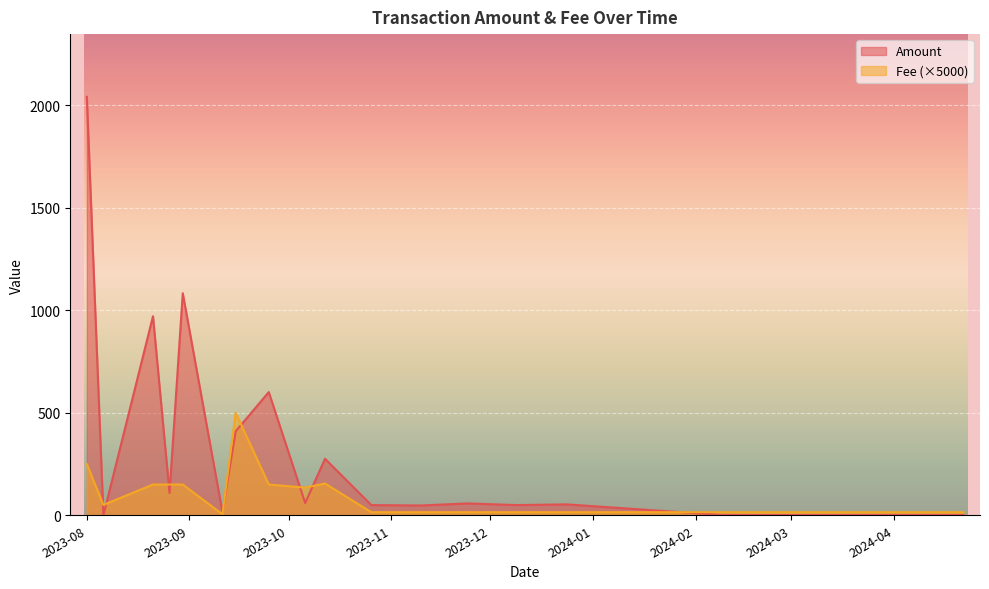

True or false: Fee has more than 0 interior local peaks.

True